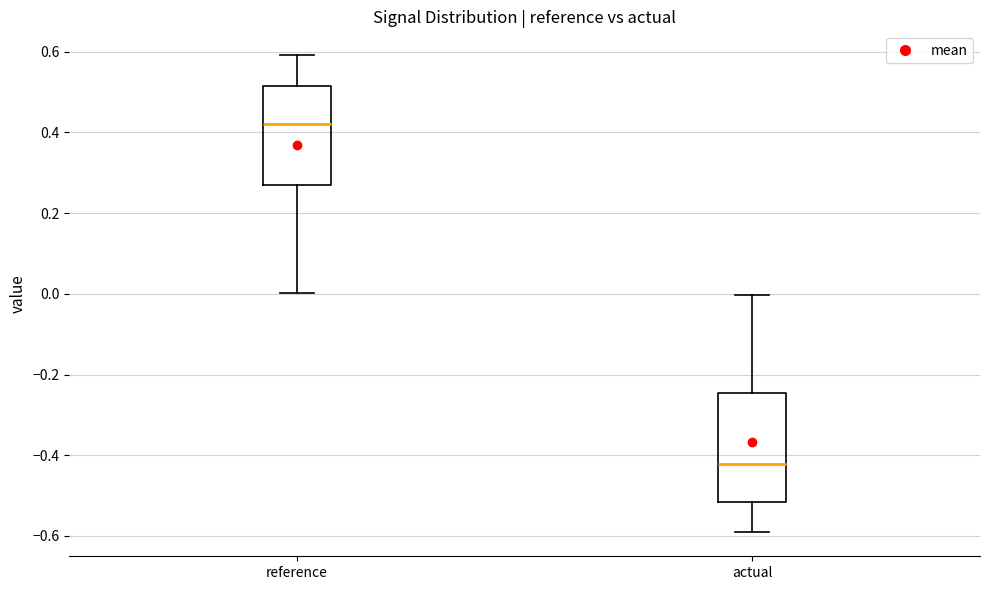

Reading left to right, transcribe this box plot: for each box, give where its median line is, the range the box spans, and where its two whiskers end, as read against the y-axis. The values are not printed on the chart, so give them approximately, as read against the axis.

reference: median 0.42, box 0.28 to 0.52, whiskers 0.00 to 0.60
actual: median -0.42, box -0.52 to -0.24, whiskers -0.60 to 0.00